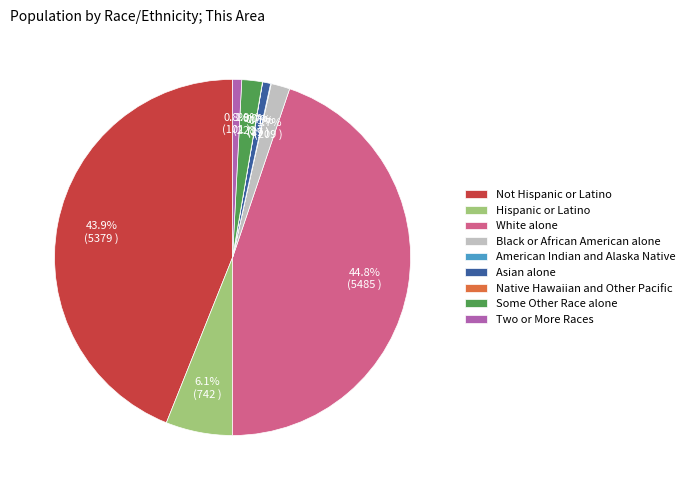

Which slice is the largest?

White alone